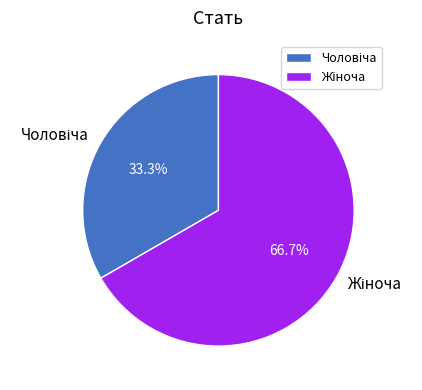

Is there a majority slice in this chart?

Yes